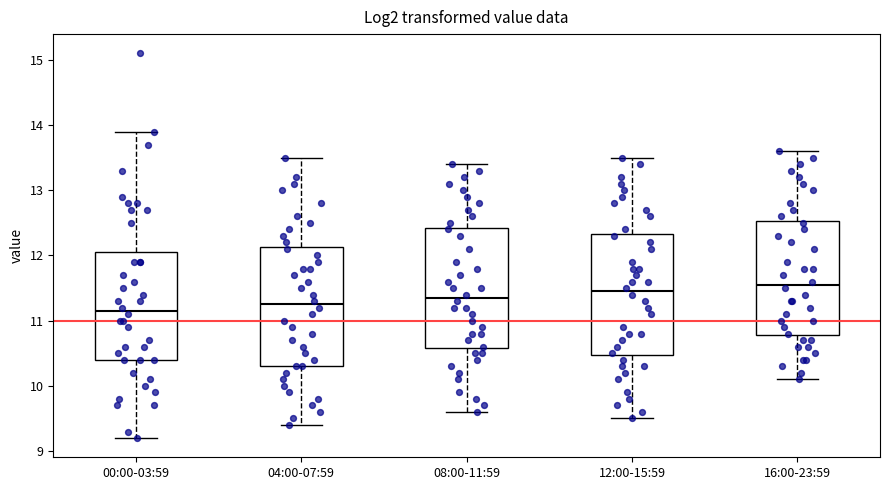

Reading left to right, transcribe this box plot: for each box, give where its median line is, the range the box spans, and where its two whiskers end, as read against the y-axis. The values are not printed on the chart, so give them approximately, as read against the axis.

00:00-03:59: median 11.2, box 10.4 to 12.1, whiskers 9.2 to 13.9
04:00-07:59: median 11.3, box 10.3 to 12.1, whiskers 9.4 to 13.5
08:00-11:59: median 11.4, box 10.6 to 12.4, whiskers 9.6 to 13.4
12:00-15:59: median 11.5, box 10.5 to 12.3, whiskers 9.5 to 13.5
16:00-23:59: median 11.6, box 10.8 to 12.5, whiskers 10.1 to 13.6